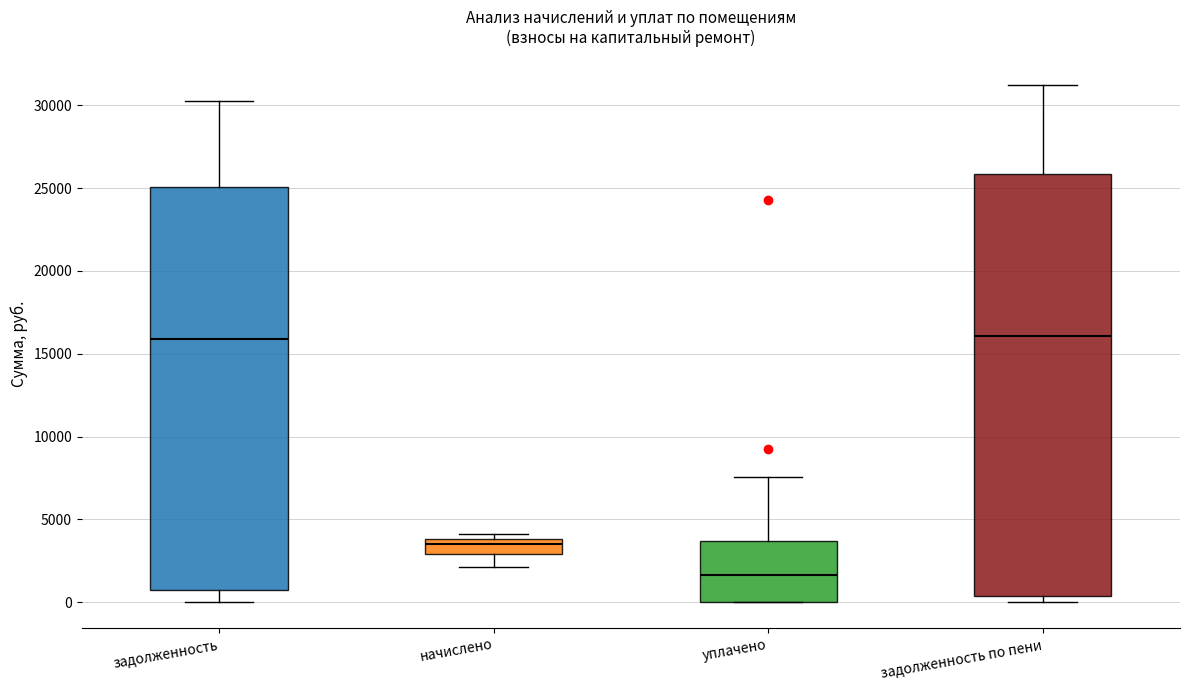

Reading left to right, read every box against the y-axis: the position of its median line, the range the box covers, and the ends of its whiskers. The values are not printed on the chart, so give them approximately, as read against the axis.

задолженность: median 16000, box 500 to 25000, whiskers 0 to 30000
начислено: median 3500, box 3000 to 4000, whiskers 2000 to 4000 (just above the box's upper edge)
уплачено: median 1500, box 0 to 3500, whiskers 0 to 7500
задолженность по пени: median 16000, box 500 to 26000, whiskers 0 to 31000